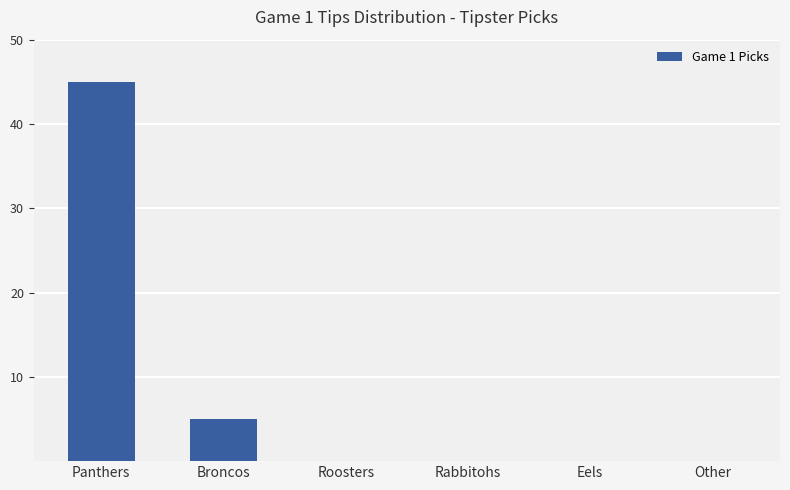

Count the values in the range 0 to 5.

5